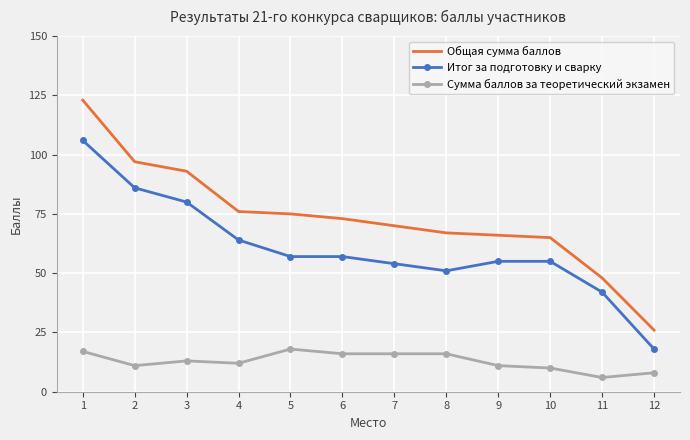

What is the maximum value for Итог за подготовку и сварку?

106